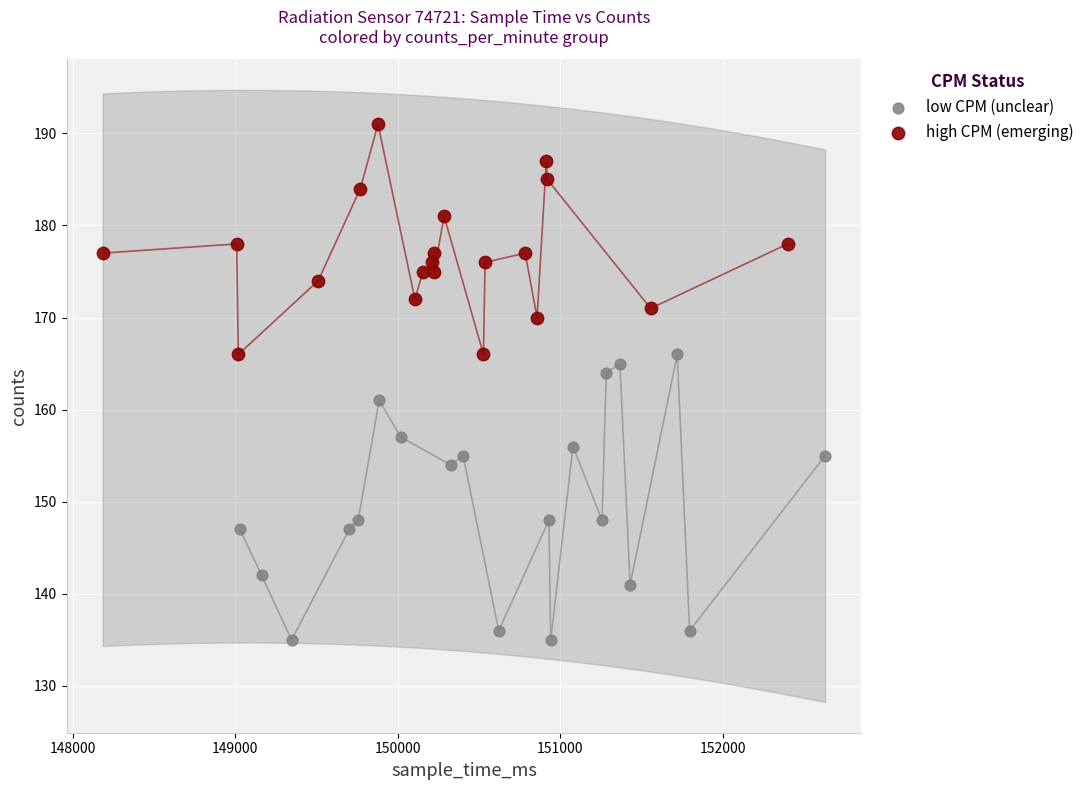

Which series contains the highest Y value?

high CPM (emerging)